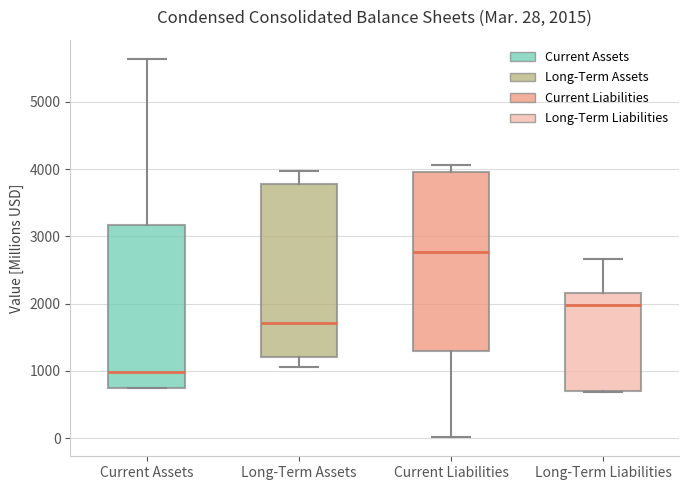

Which box is the tallest, from its lower edge to its upper edge?

Current Liabilities